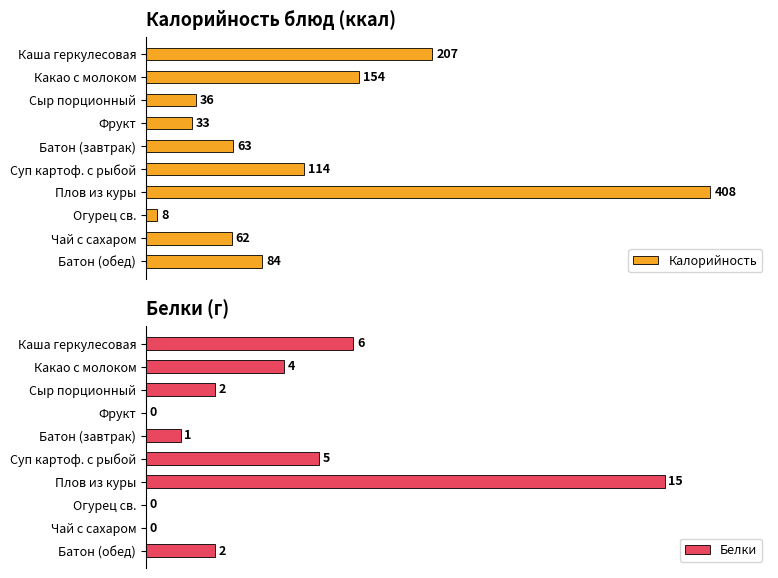

At which label does Калорийность reach its peak?

Плов из куры